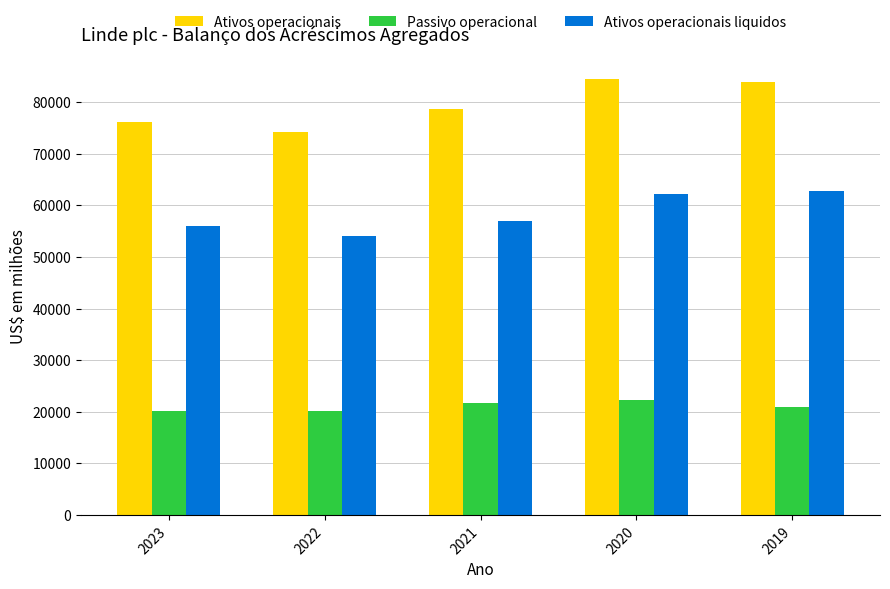

How many values in the Ativos operacionais series are below 78782?

2